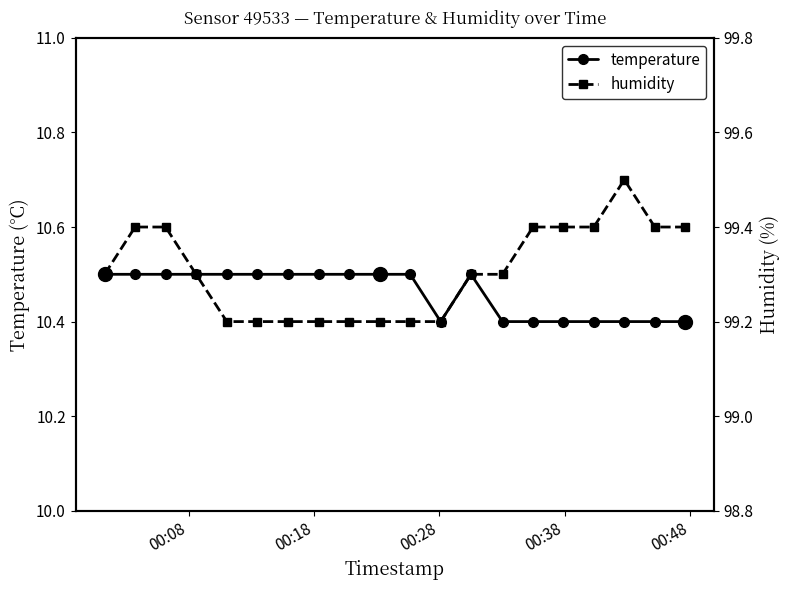

List the series in order of their overall mean, highest first.

humidity, temperature